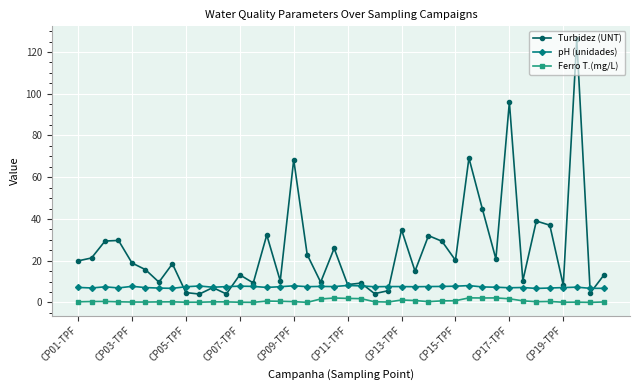

After their last crossing, which series has the higher values: pH (unidades) or Turbidez (UNT)?

Turbidez (UNT)